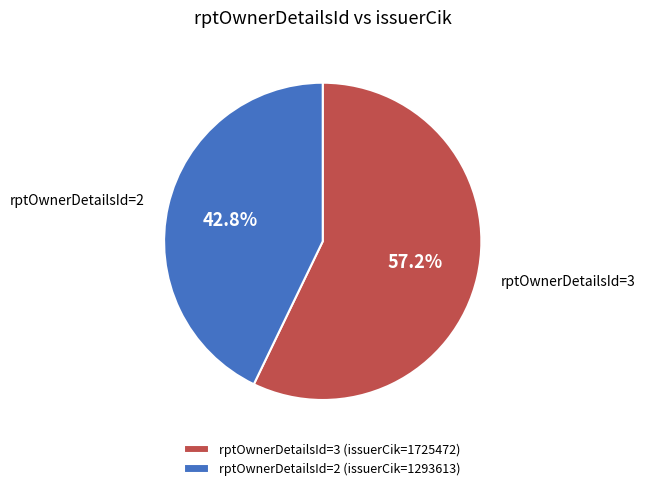

What is the total percentage of rptOwnerDetailsId=2 (issuerCik=1293613) and rptOwnerDetailsId=3 (issuerCik=1725472)?

100.0%